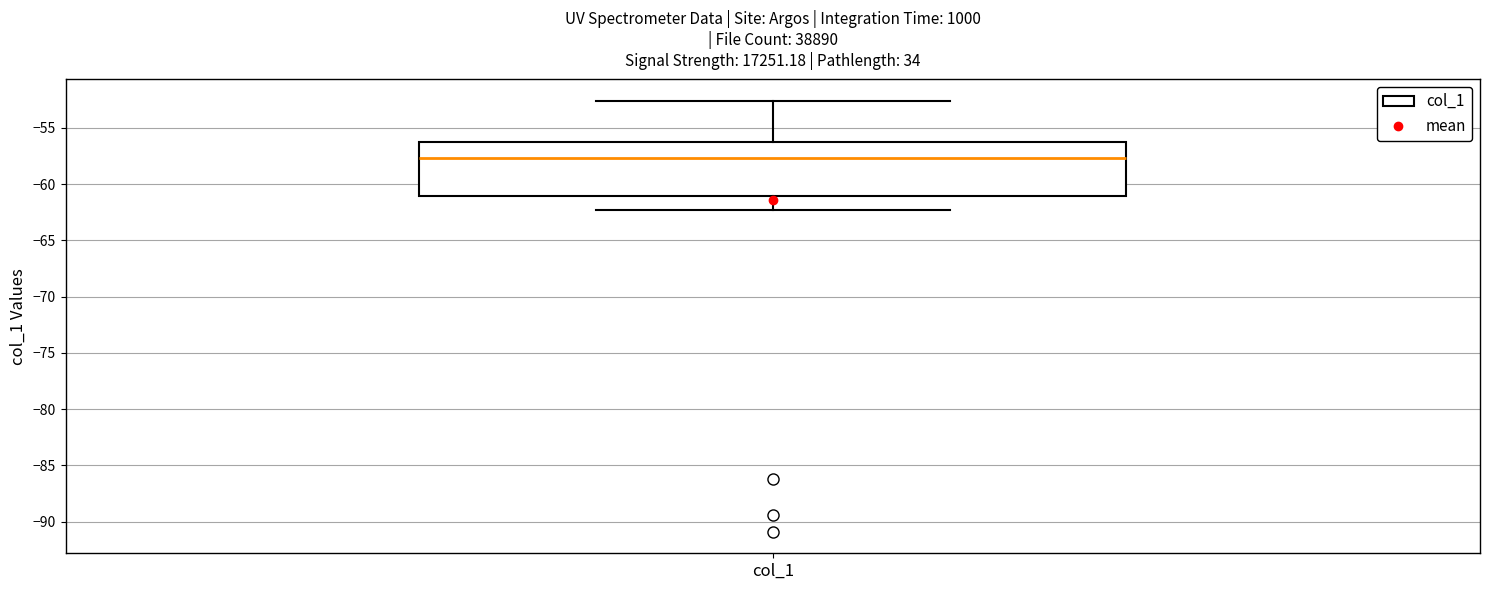

Read this box plot against the y-axis: the position of the median line, the range covered by the box, and the ends of both whiskers. The values are not printed on the chart, so give them approximately, as read against the axis.

median -57.5, box -61.0 to -56.0, whiskers -62.5 to -52.5